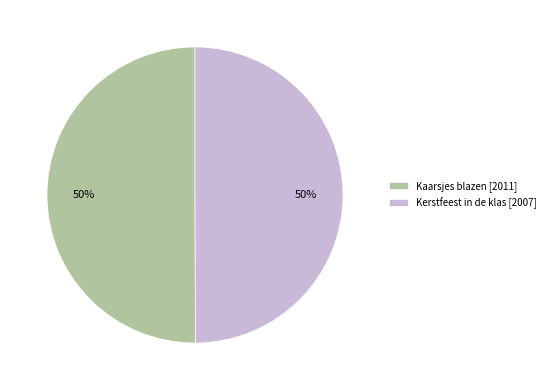

Do Kaarsjes blazen [2011] and Kerstfeest in de klas [2007] together represent more than half of the pie?

Yes